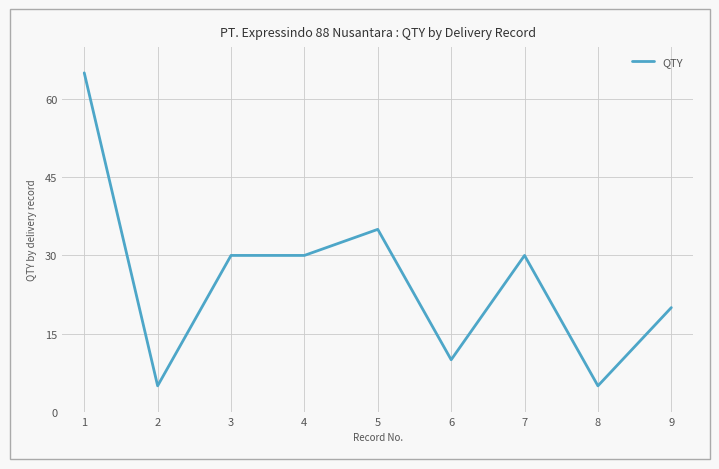

Count the number of data series in this chart.

1